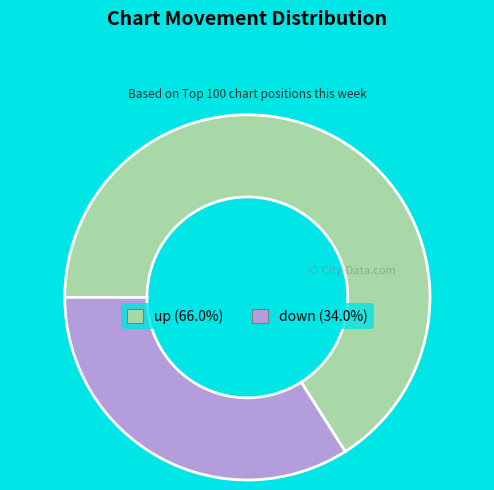

Between down and up, which is larger?

up